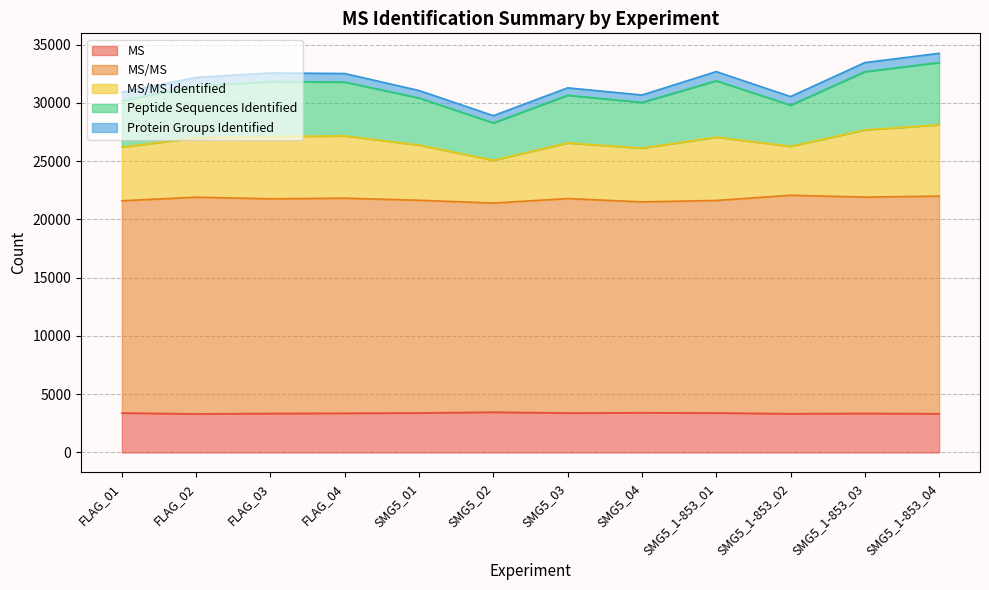

What is the sum of the MS values at SMG5_1-853_02 and SMG5_03?

6708